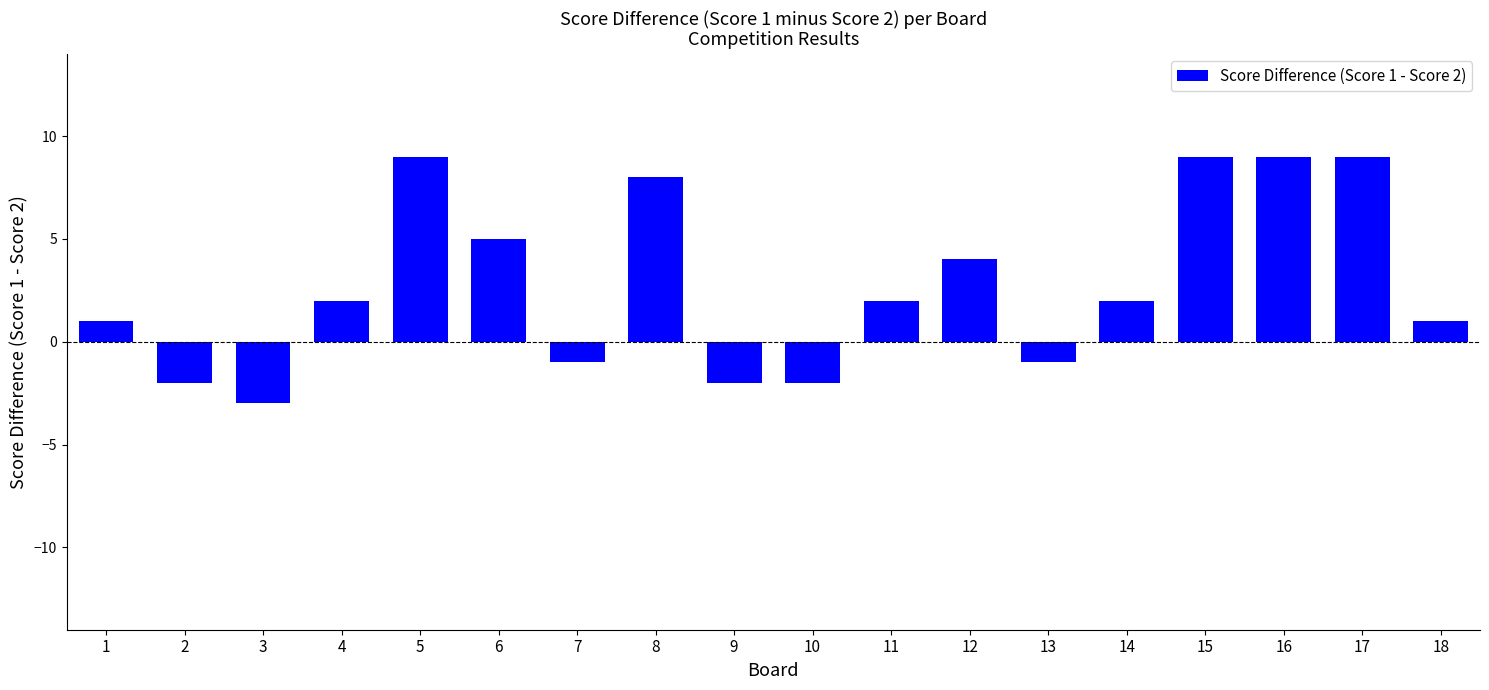

What is the sum of the values at 15 and 17?

18